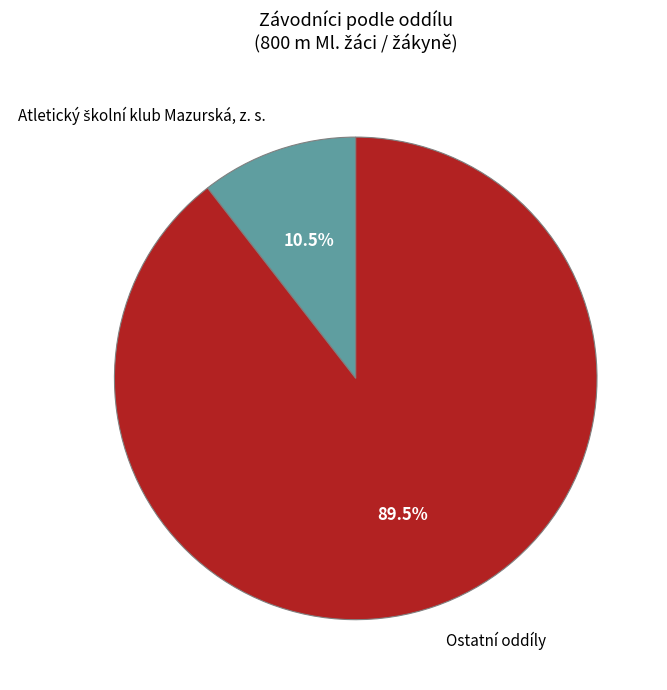

How many segments does this pie chart have?

2